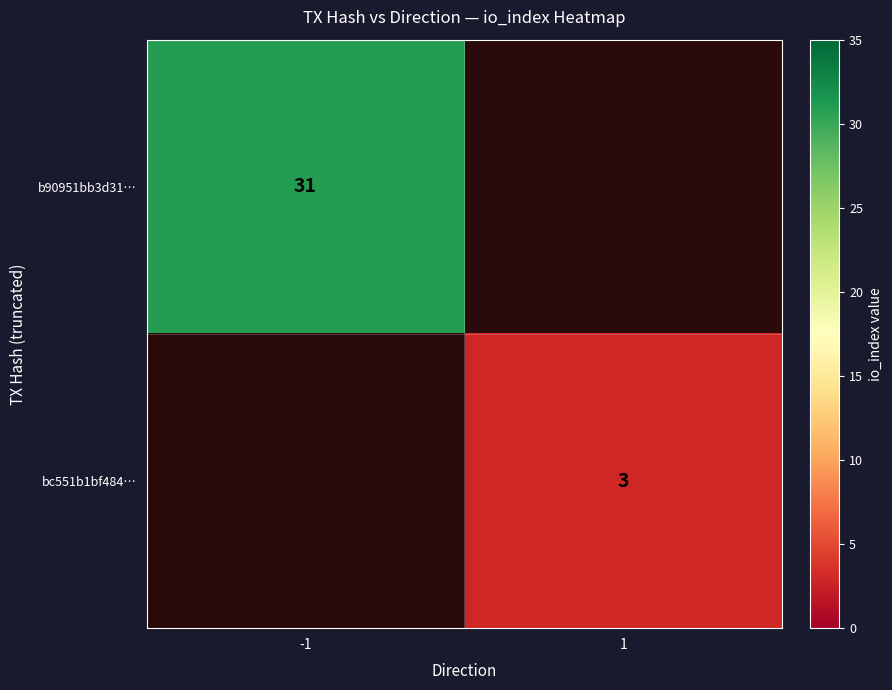

Is it true that b90951bb3d31… equals 50 at -1?

False